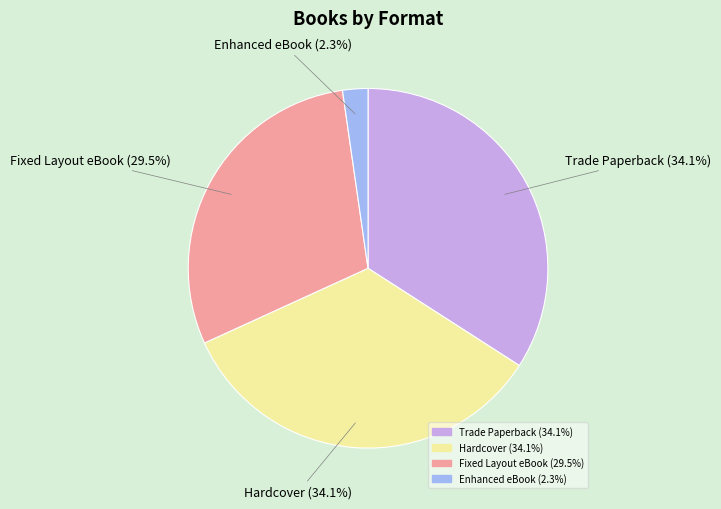

What is the total percentage of Trade Paperback and Fixed Layout eBook?

63.6%